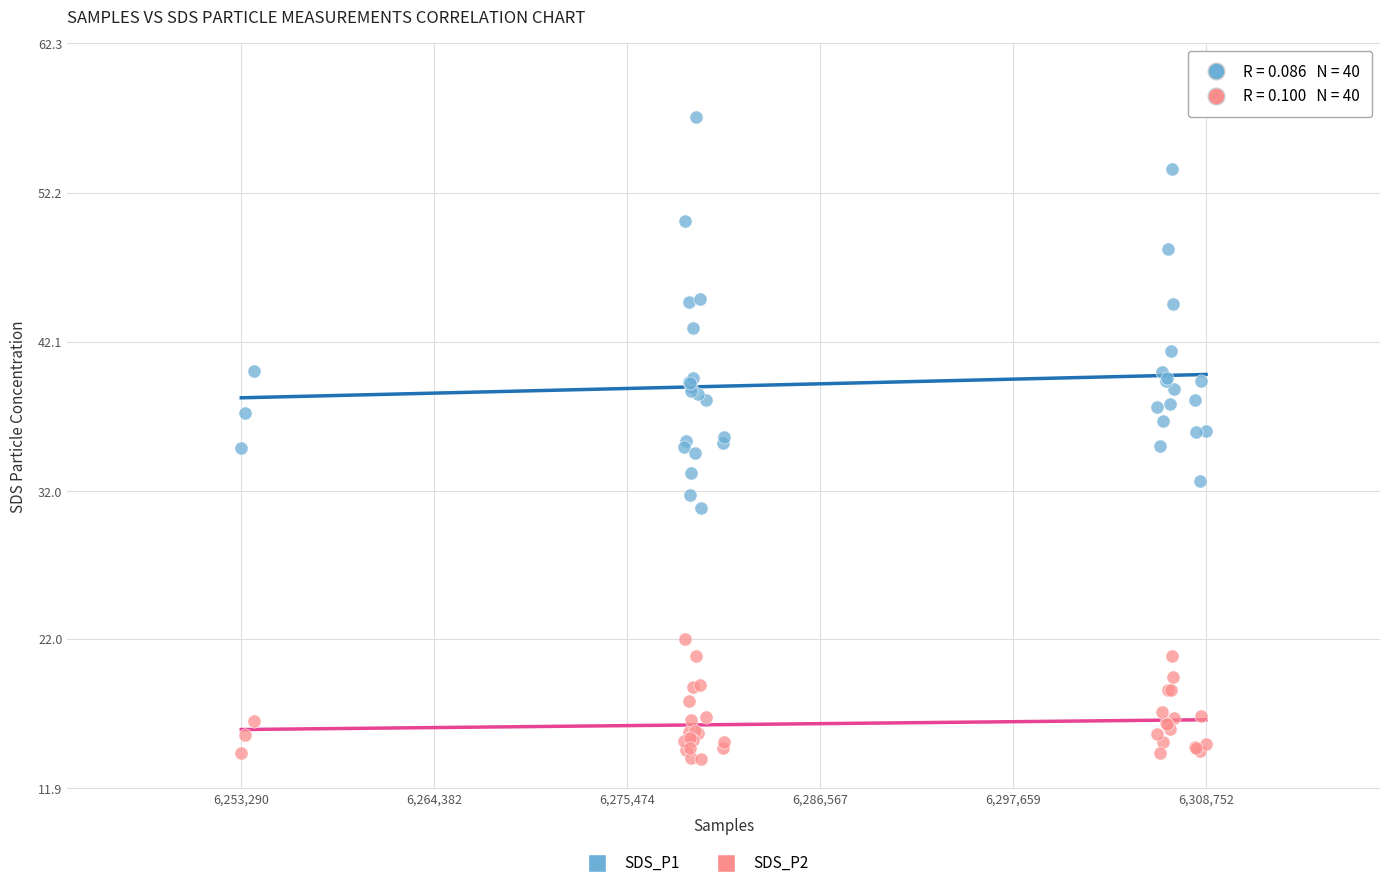

Which series has the largest Y range (max minus min)?

SDS_P1